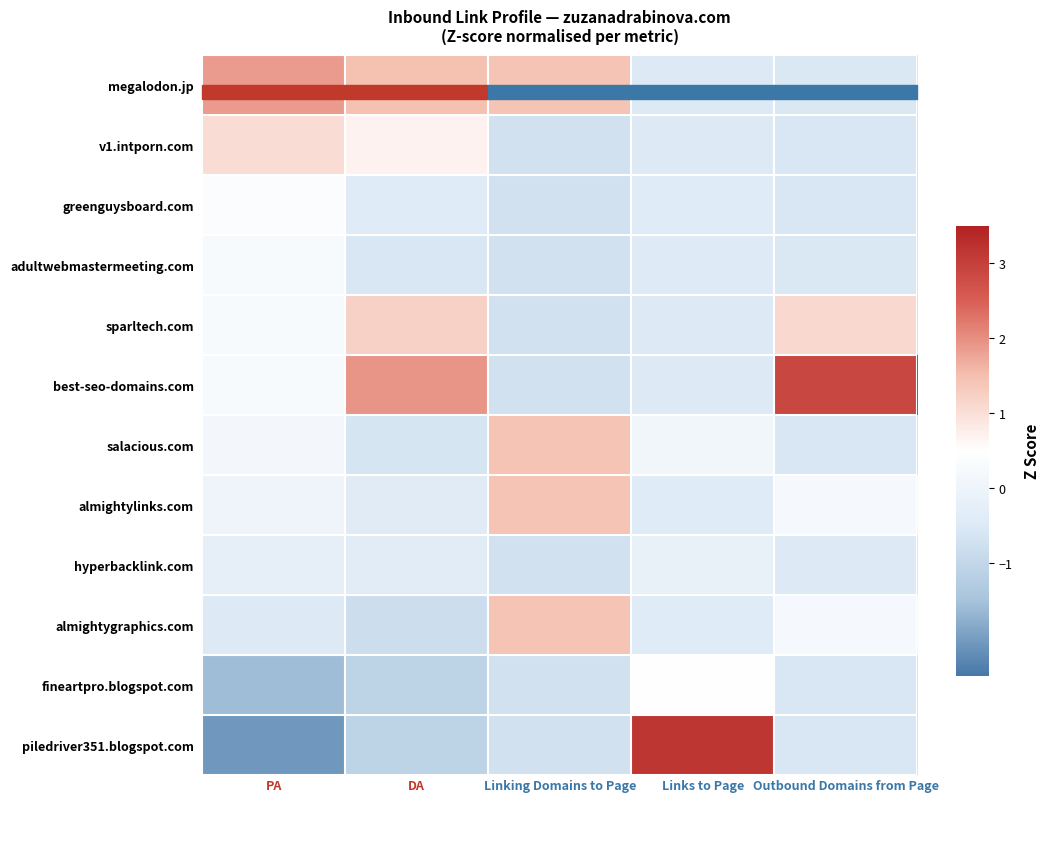

Count the number of categories in the chart.

5